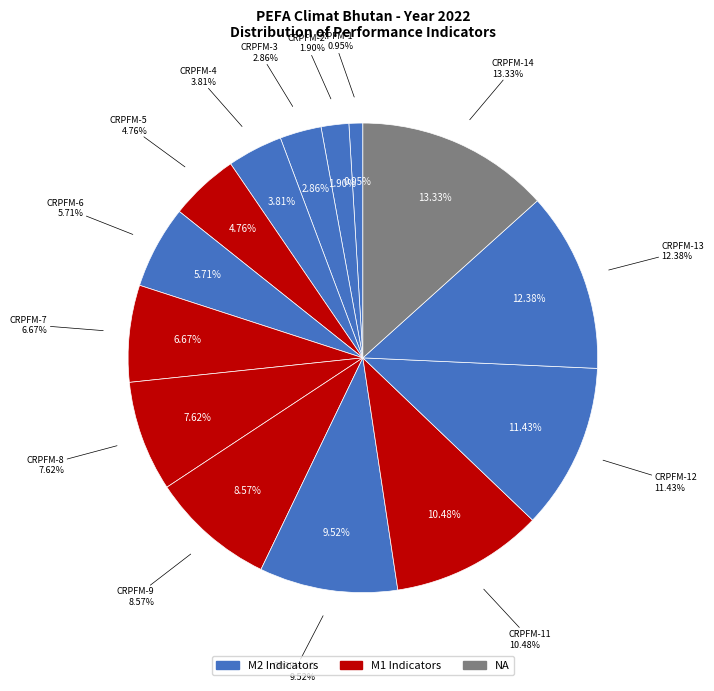

The CRPFM-10 slice represents 1% of the pie. True or false?

False